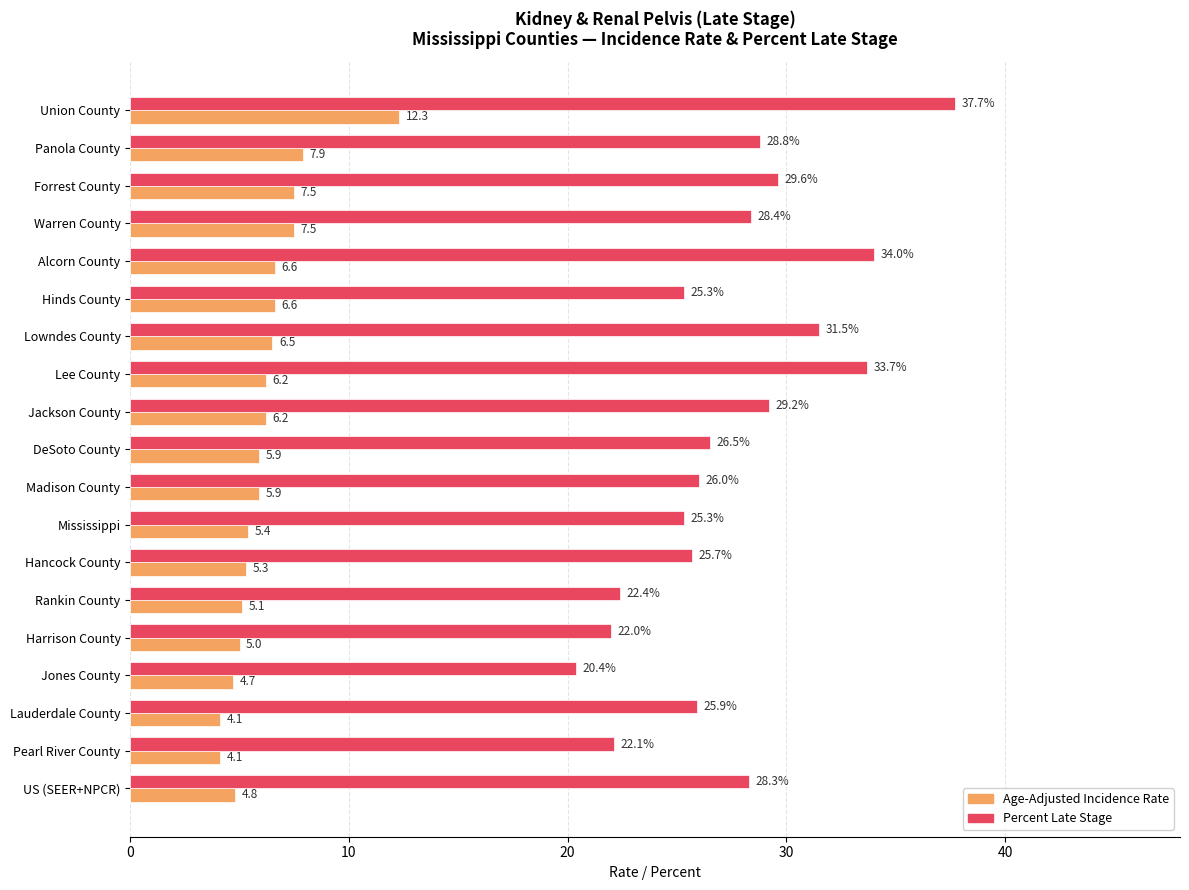

Where is Percent Late Stage nearest to the value 29?

Panola County